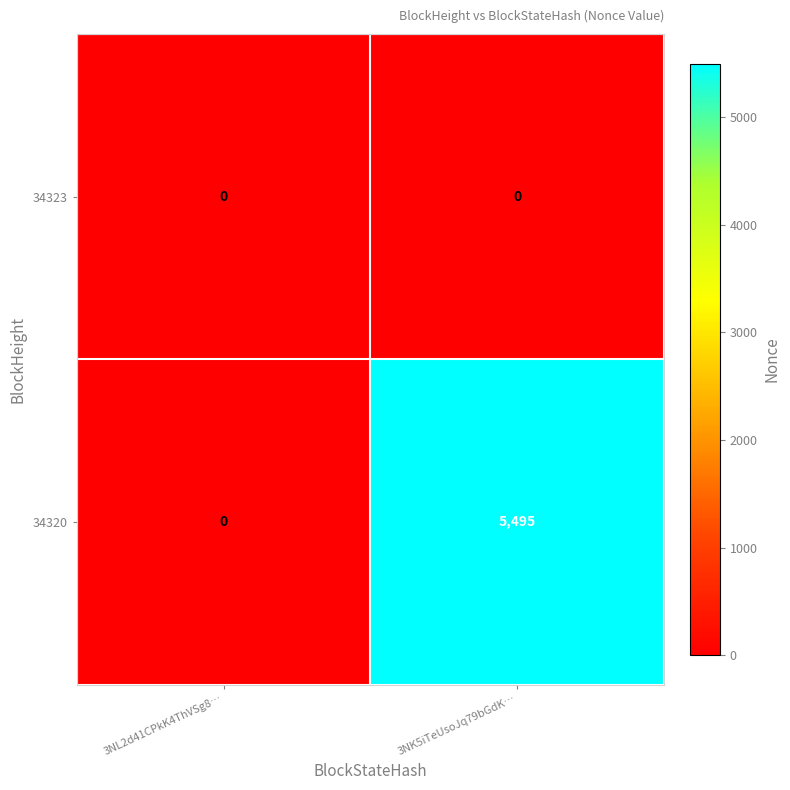

Reading right to left, transcribe all the data shown in this chart.

34323: 0	0
34320: 5495	0